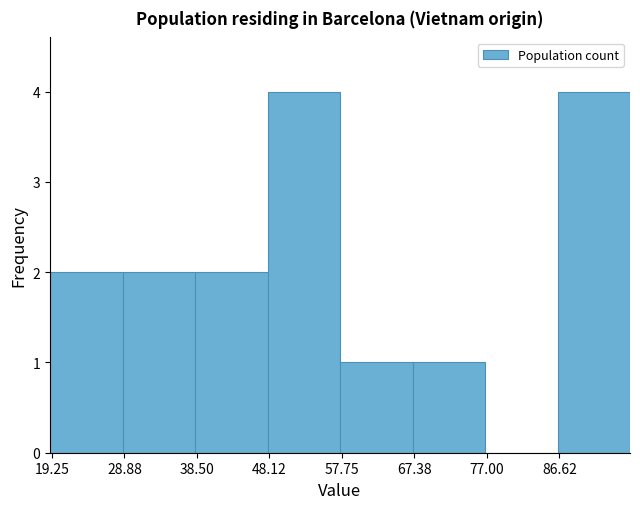

Reading left to right, list every bar in this chart as the range it spans on the x-axis followed by its height. Neither the bar edges nor the heights are printed on the chart, so give them approximately, as read against the axes.

19 to 29: 2
29 to 38: 2
38 to 48: 2
48 to 58: 4
58 to 67: 1
67 to 77: 1
77 to 86: 0
86 to 96: 4